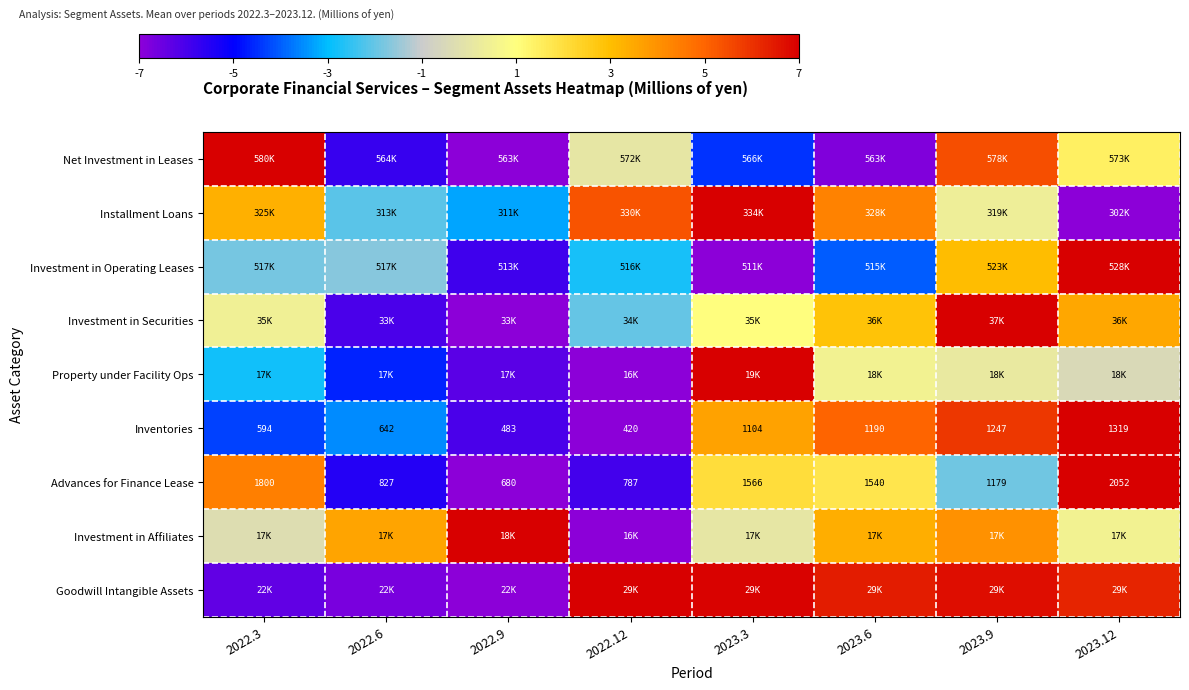

At which category does the chart reach its peak across all series?

2022.3